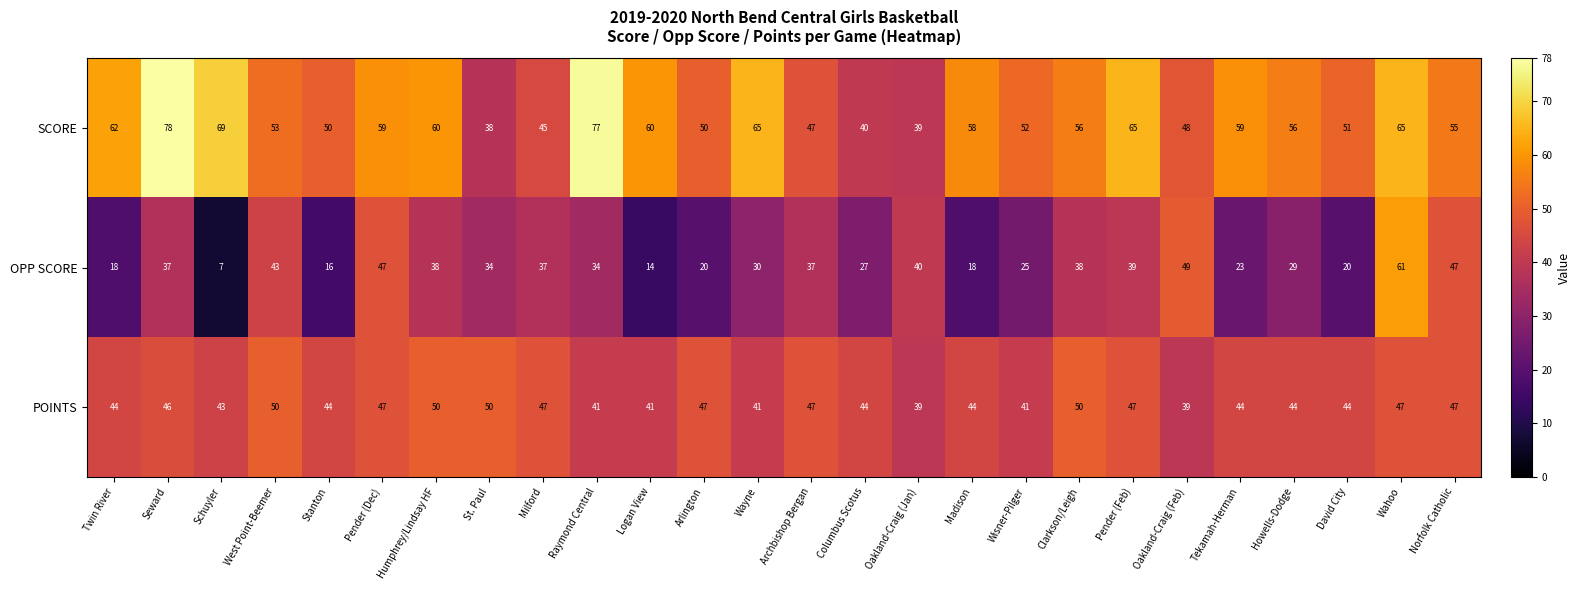

True or false: POINTS has a value of 44 at Madison.

True